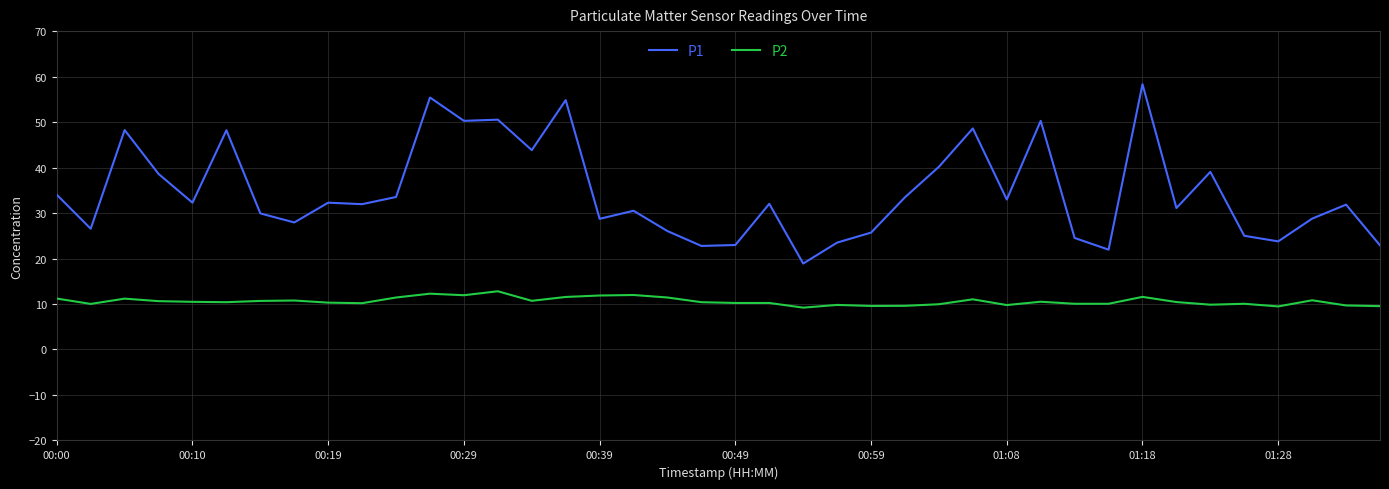

What is the difference between the maximum and second lowest values in the P1 series?

36.4